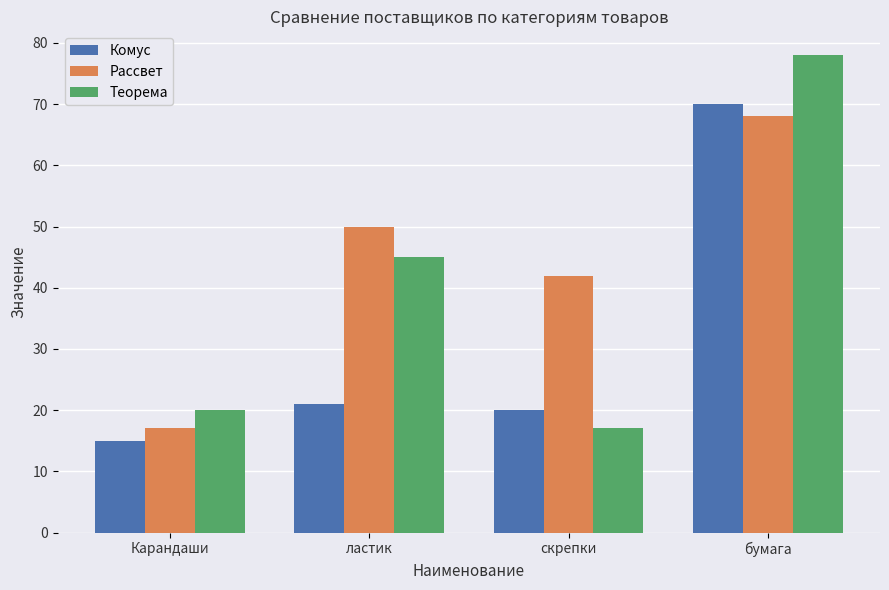

What is the difference between the highest and lowest values at Карандаши?

5